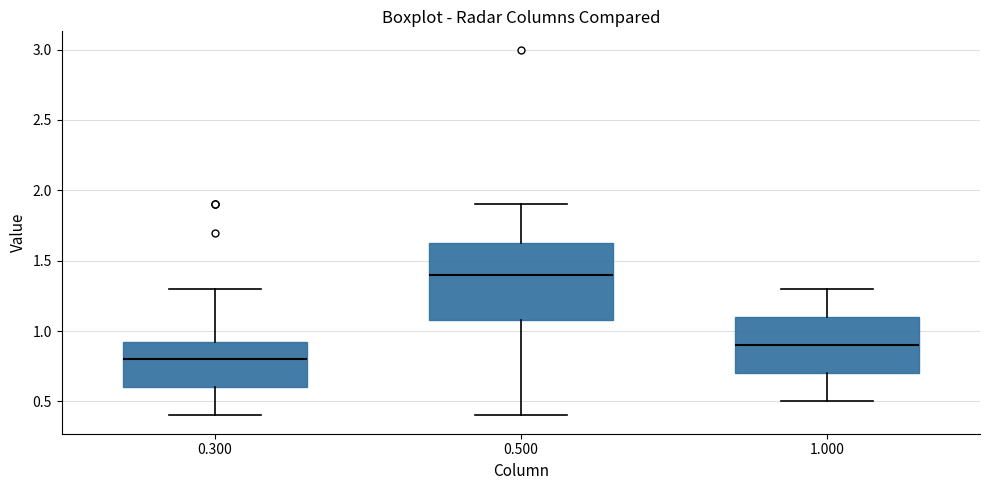

Which box has the lowest median line?

0.300